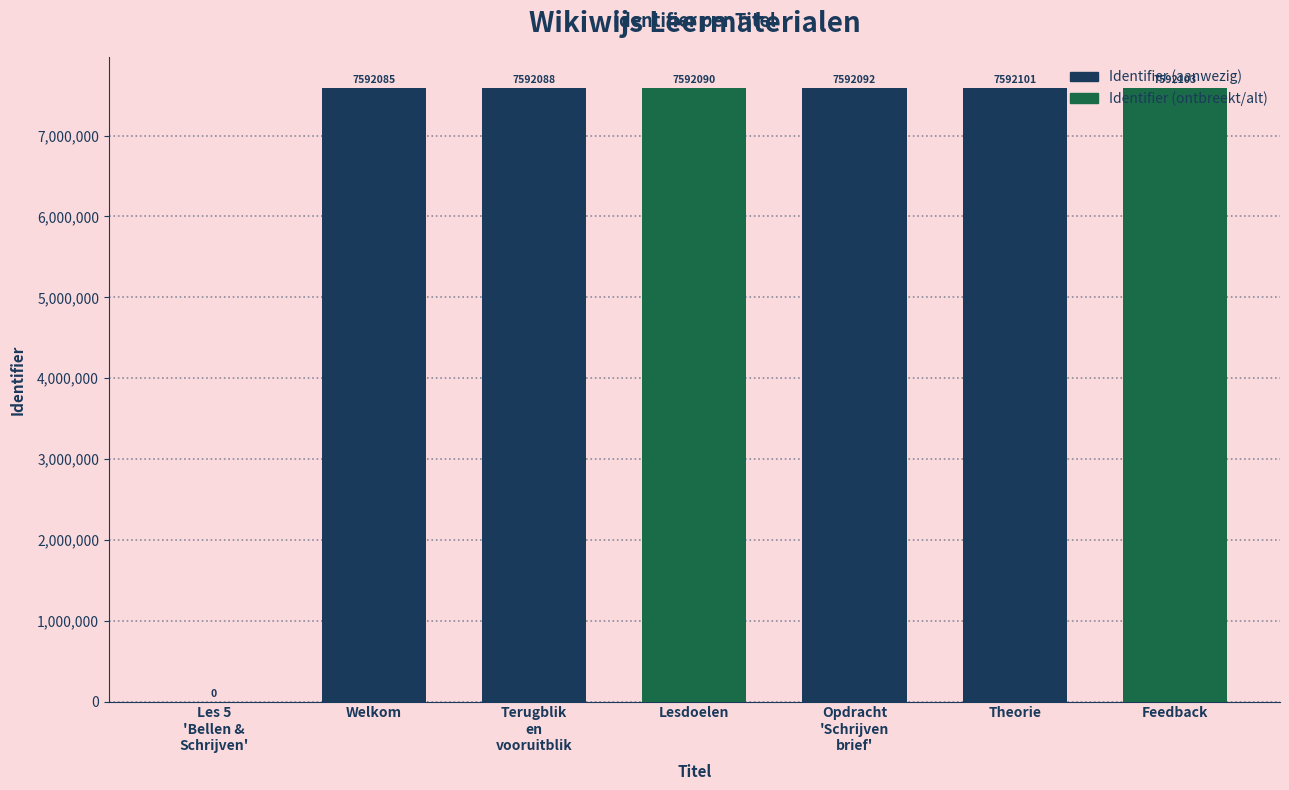

Which has a higher value, Welkom or Feedback?

Feedback